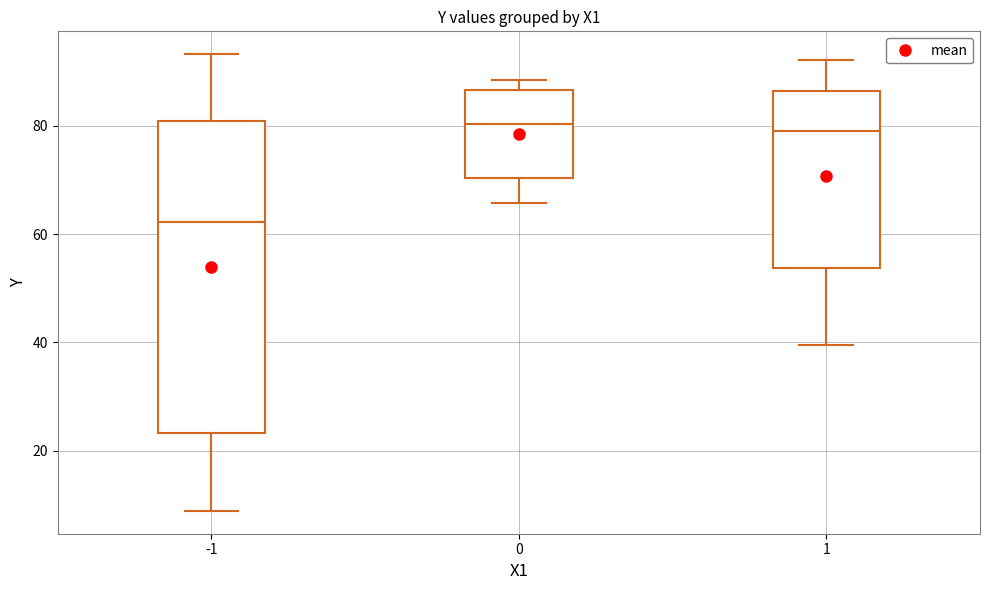

Reading left to right, transcribe this box plot: for each box, give where its median line is, the range the box spans, and where its two whiskers end, as read against the y-axis. The values are not printed on the chart, so give them approximately, as read against the axis.

-1: median 62, box 24 to 80, whiskers 8 to 94
0: median 80, box 70 to 86, whiskers 66 to 88
1: median 80, box 54 to 86, whiskers 40 to 92